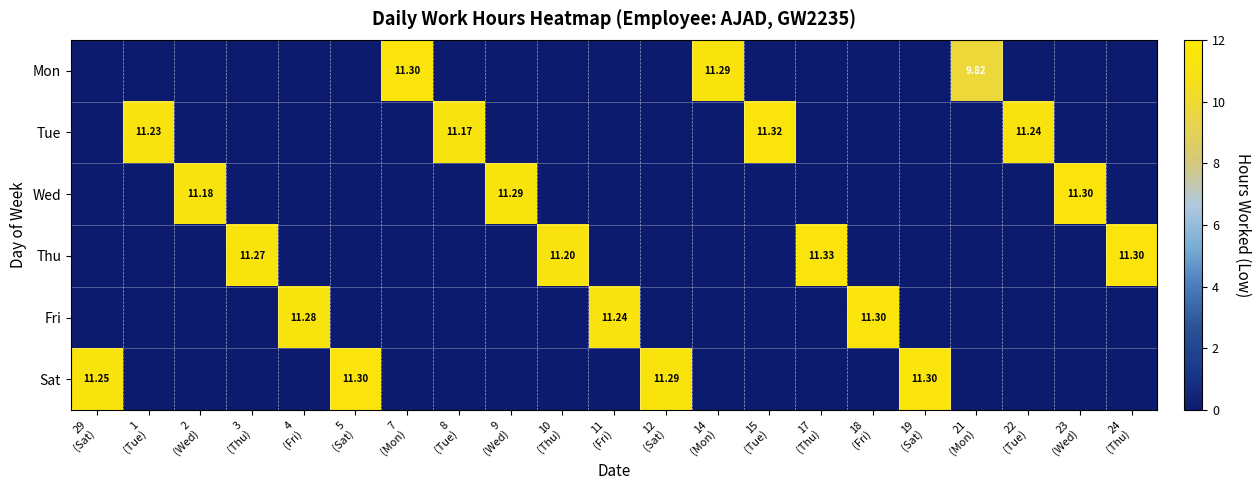

What is the difference between the maximum and minimum values in the Thu series?

11.3